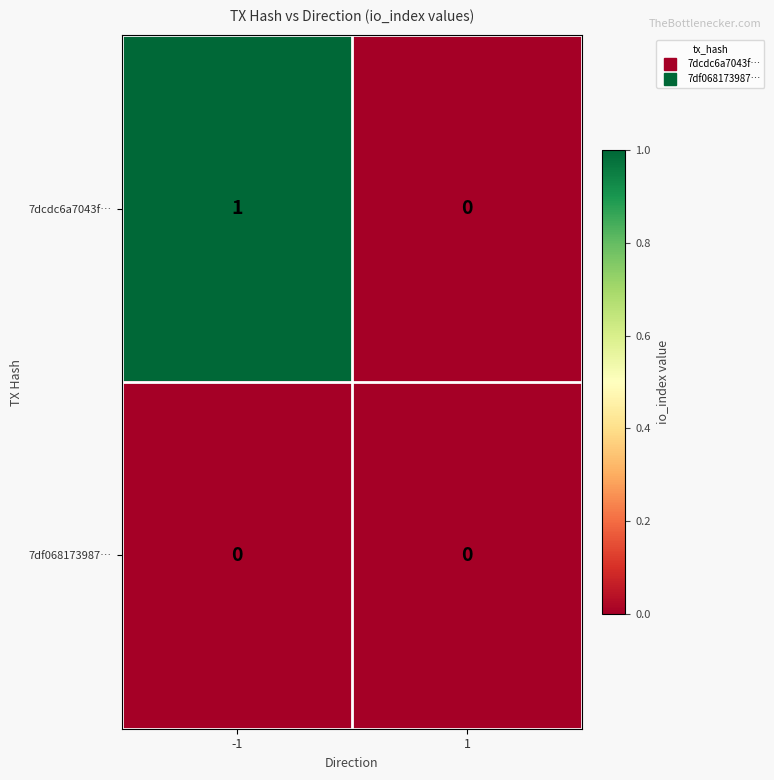

At which category is the sum across all series the highest?

-1